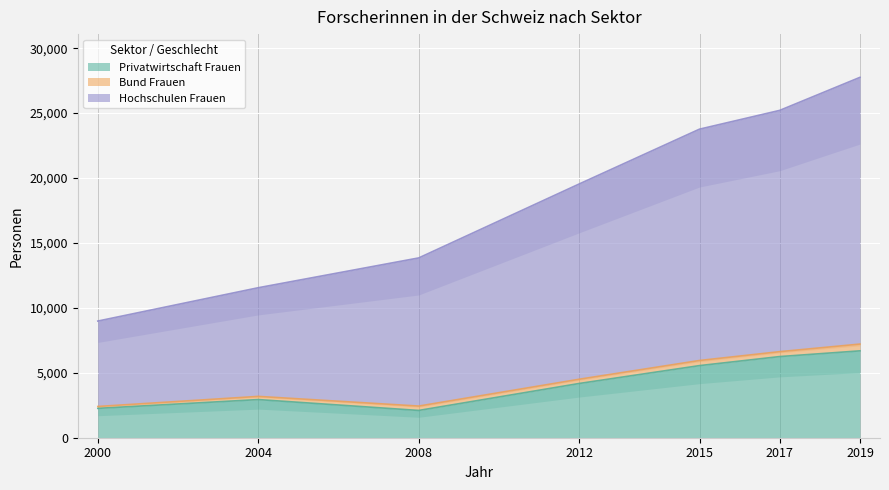

Which series has the largest total across all categories?

Hochschulen Frauen